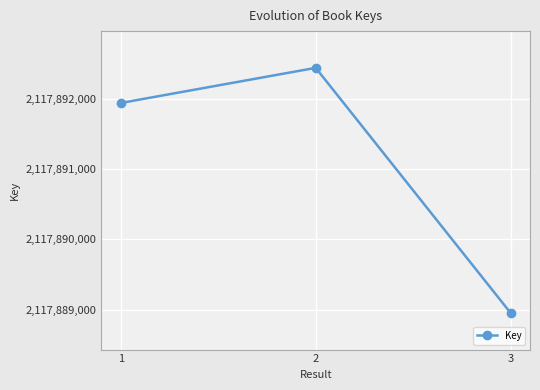

Reading left to right, extract all data points from this chart.

2117891939	2117892438	2117888955